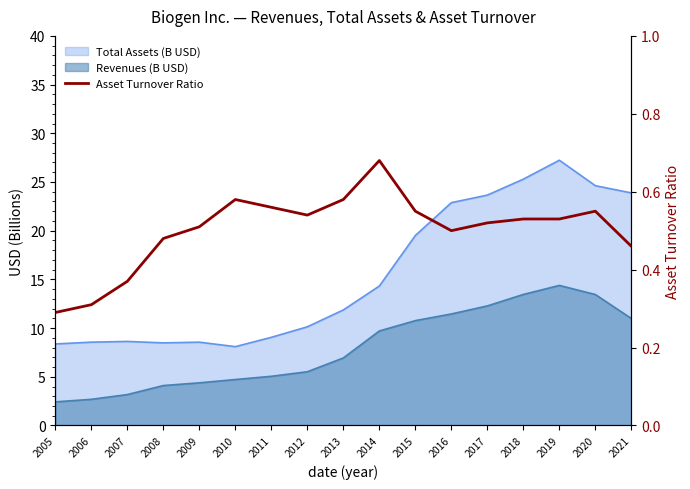

At which category does the chart reach its minimum across all series?

2005